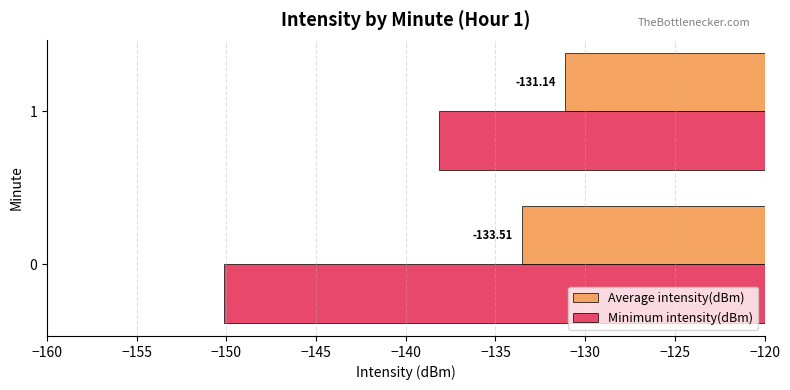

What is the difference between the Minimum intensity(dBm) values at 1 and 0?

12.0